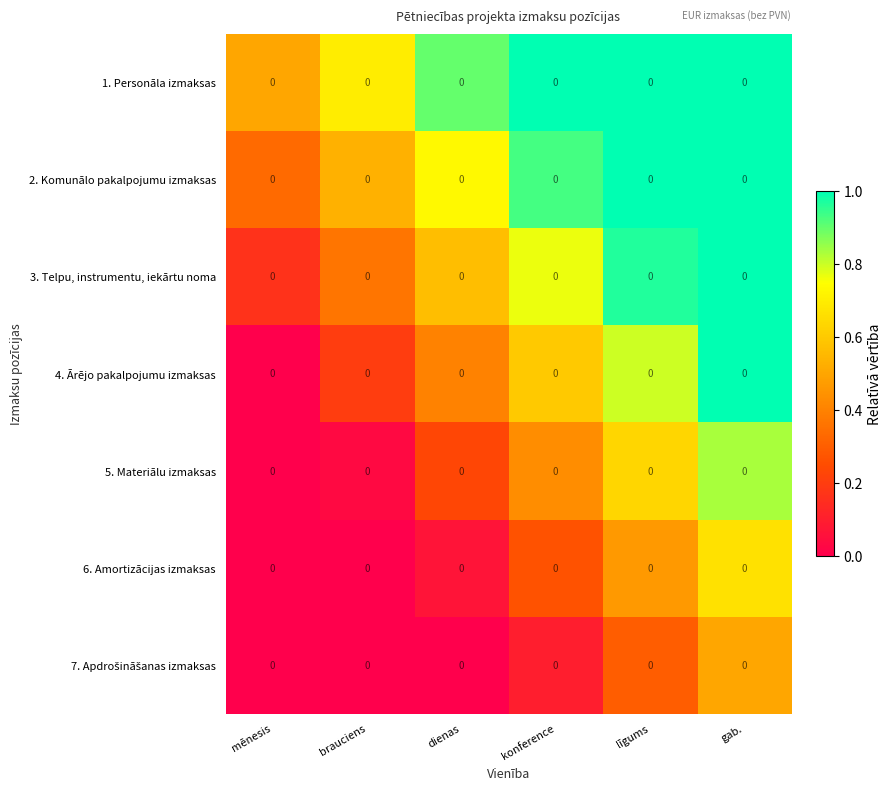

Which has a higher value, brauciens or mēnesis?

brauciens